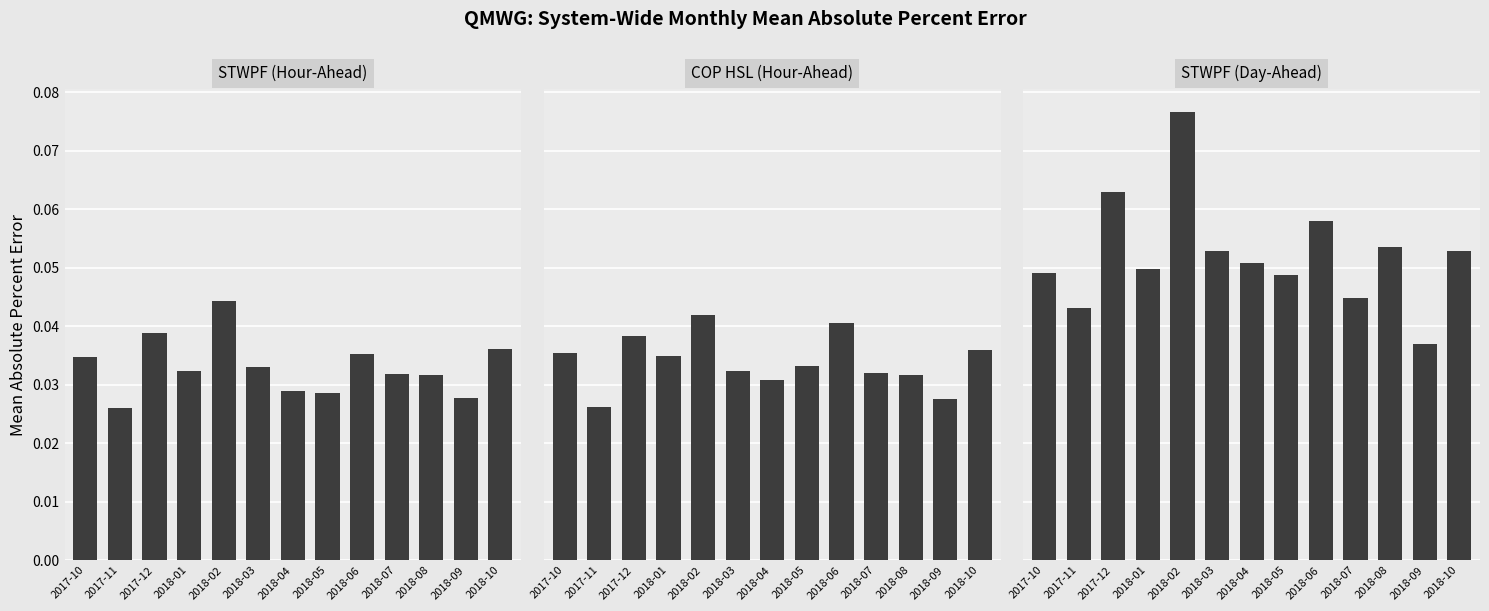

True or false: STWPF (Day-Ahead) has a value of 0.0 at 2017-11.

False